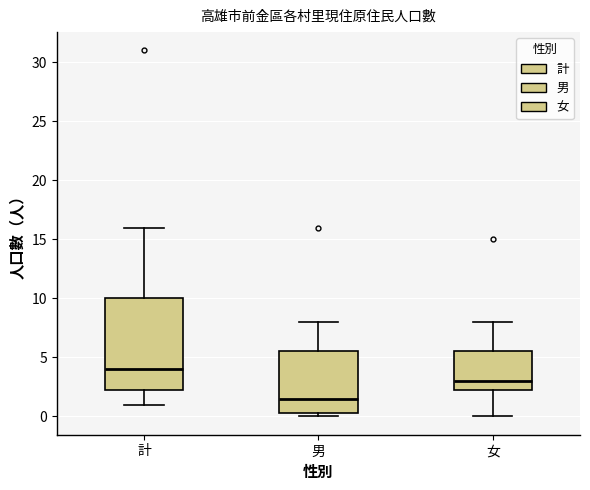

Comparing the boxes themselves (not the whiskers), which one is the tallest?

計